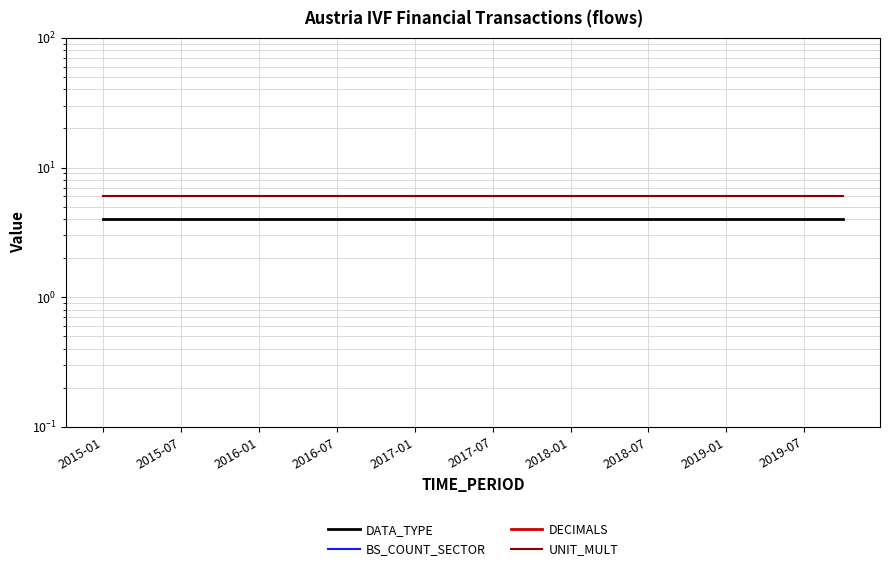

Which label corresponds to the largest value in the chart?

2015-01